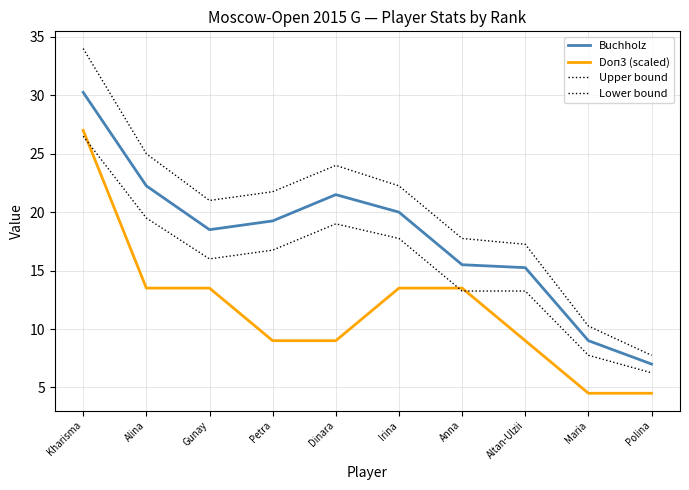

The Upper bound series shows 3.9 at Anna. True or false?

False